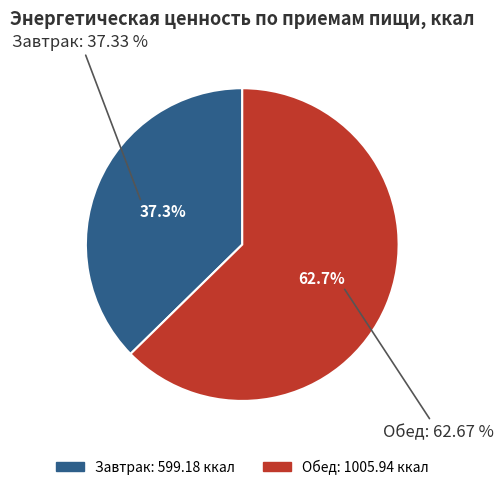

Approximately how many times larger is the value at Обед compared to Завтрак?

1.7